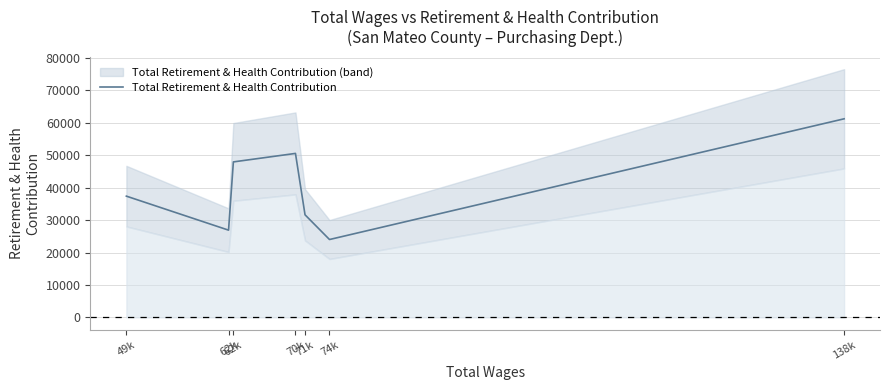

How many lines are shown in the chart?

1